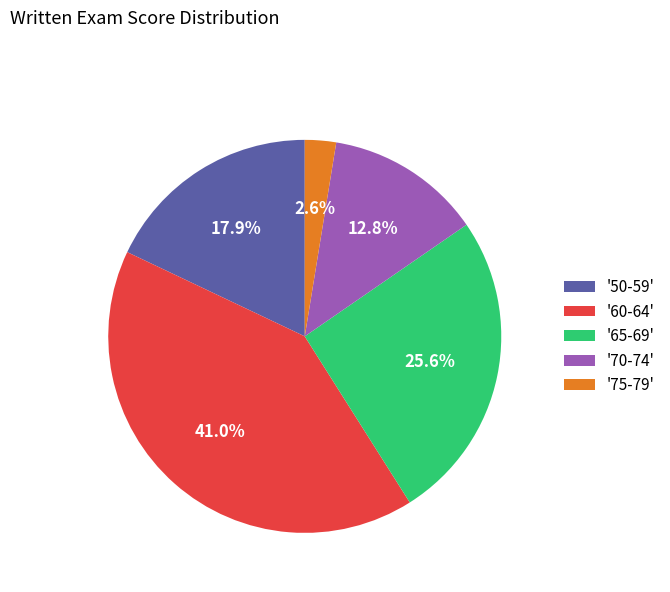

What is the smallest slice in the pie chart?

'75-79'